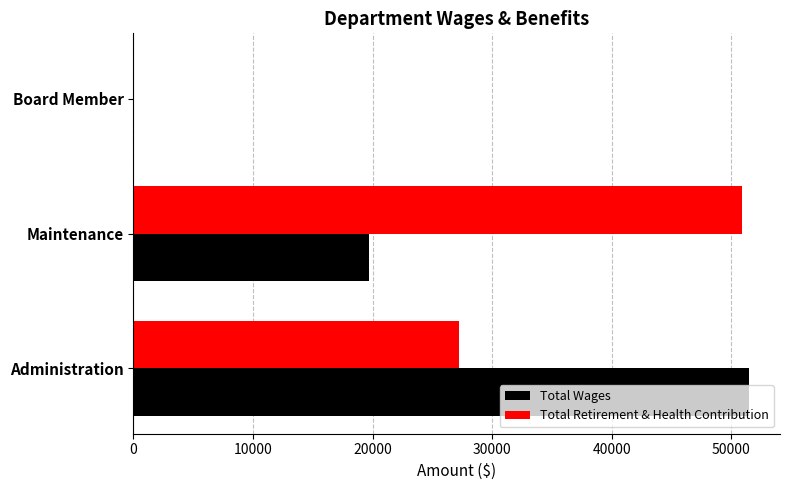

How many values in Total Retirement & Health Contribution are above zero?

2